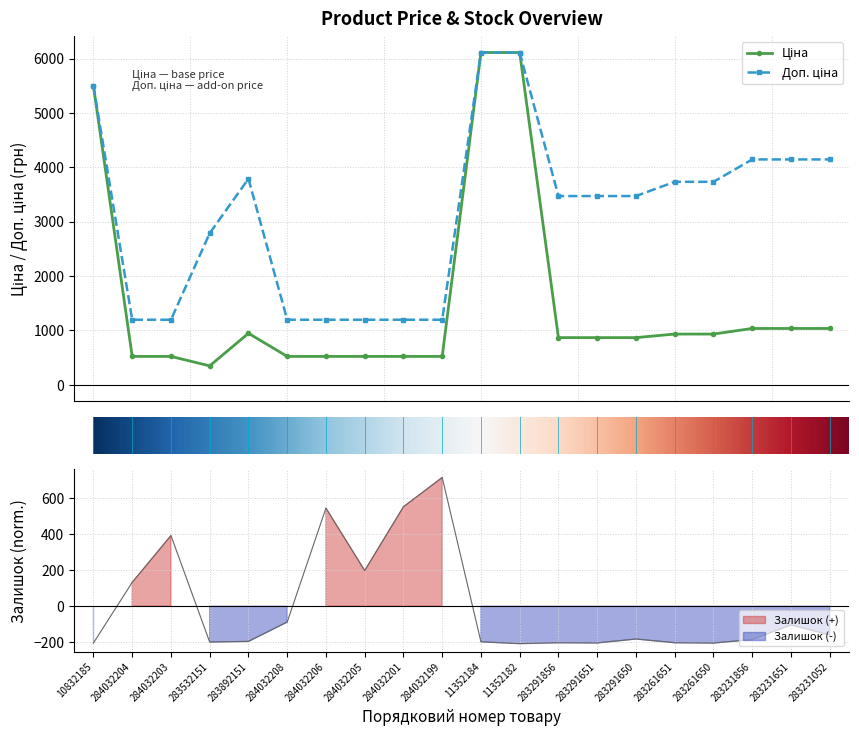

Rank the categories by Залишок value from highest to lowest.

284032199, 284032201, 284032206, 284032203, 284032205, 284032204, 284032208, 283231651, 283231052, 283291650, 283231856, 283892151, 11352184, 283532151, 283291856, 283261651, 10832185, 283291651, 283261650, 11352182